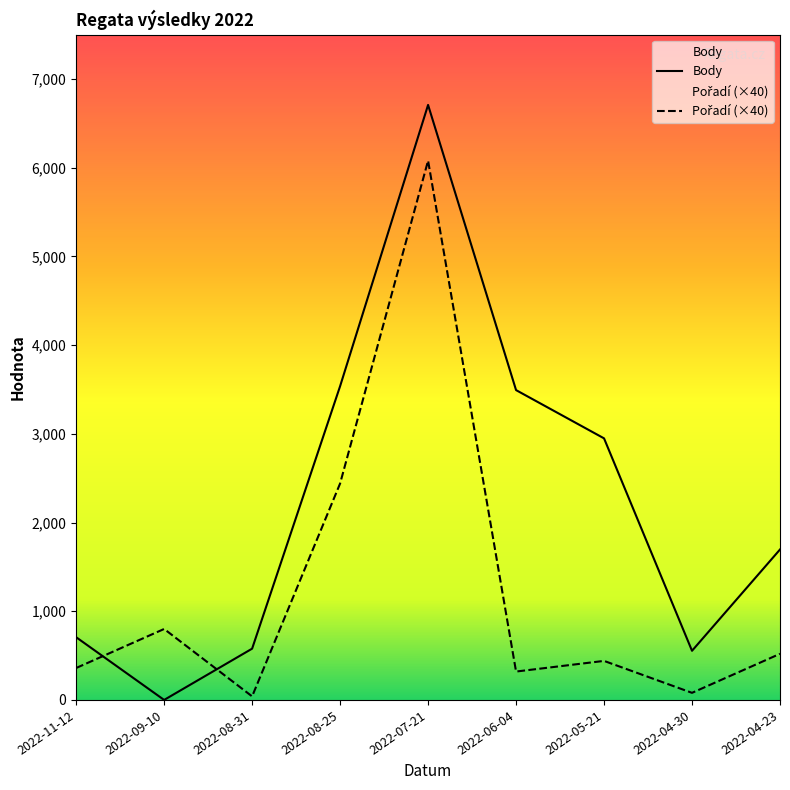

Reading left to right, list all the values displayed in this chart.

Body: 2022-11-12=707	2022-09-10=0	2022-08-31=578	2022-08-25=3537	2022-07-21=6708	2022-06-04=3493	2022-05-21=2949	2022-04-30=554	2022-04-23=1696
Pořadí: 2022-11-12=360	2022-09-10=800	2022-08-31=40	2022-08-25=2440	2022-07-21=6080	2022-06-04=320	2022-05-21=440	2022-04-30=80	2022-04-23=520